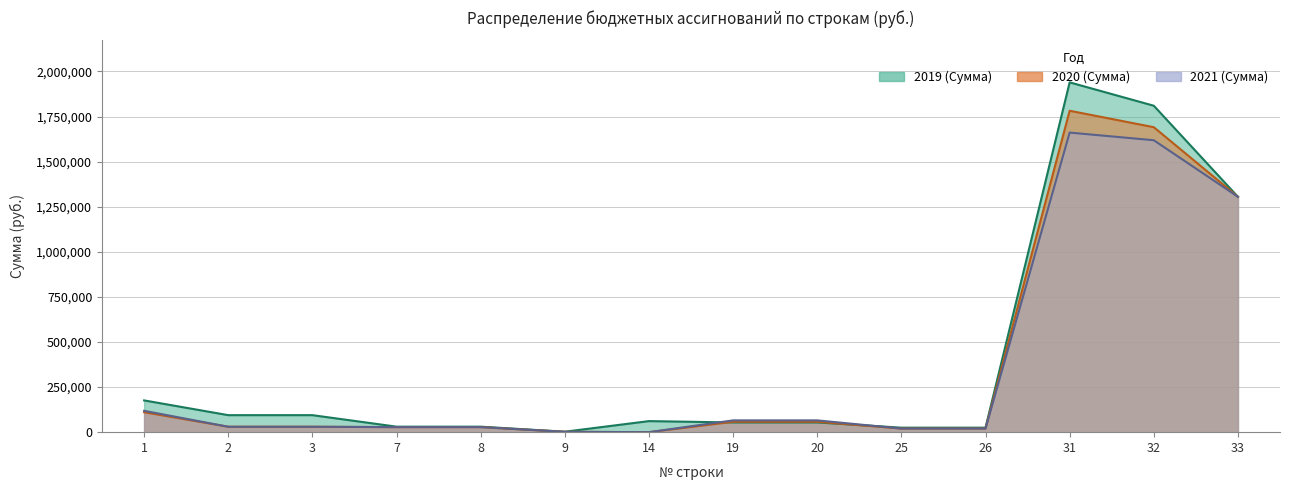

Between which two adjacent categories do 2019 (Сумма) and 2021 (Сумма) first intersect?

14 and 19